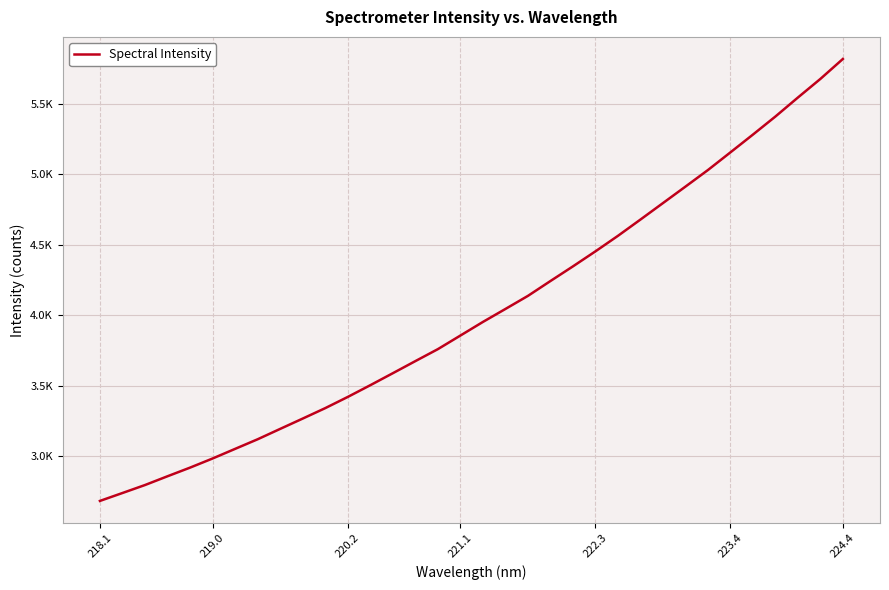

Does the chart have visible grid lines?

Yes